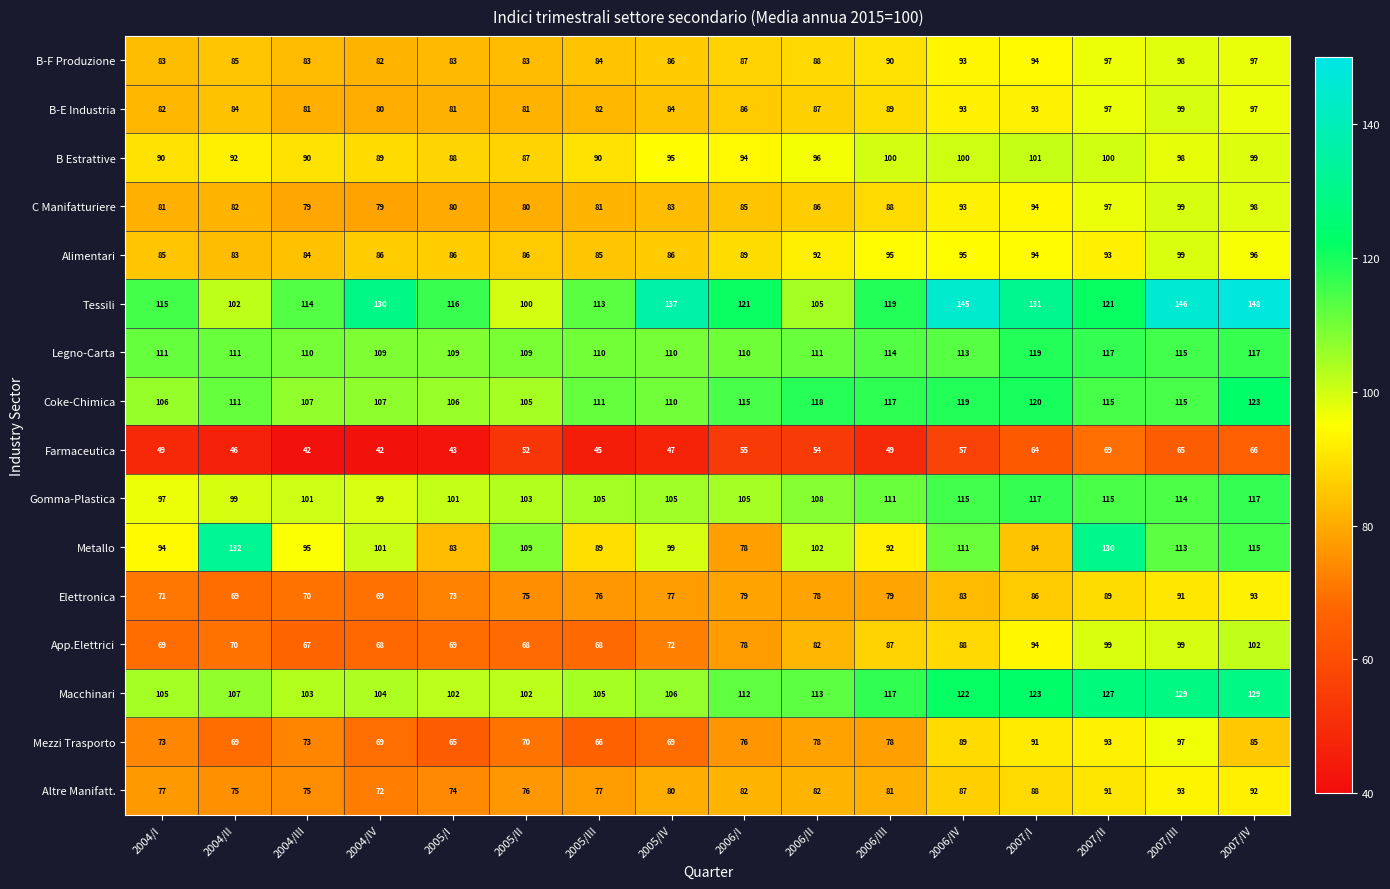

Is it true that Coke-Chimica equals 33 at 2004/II?

False